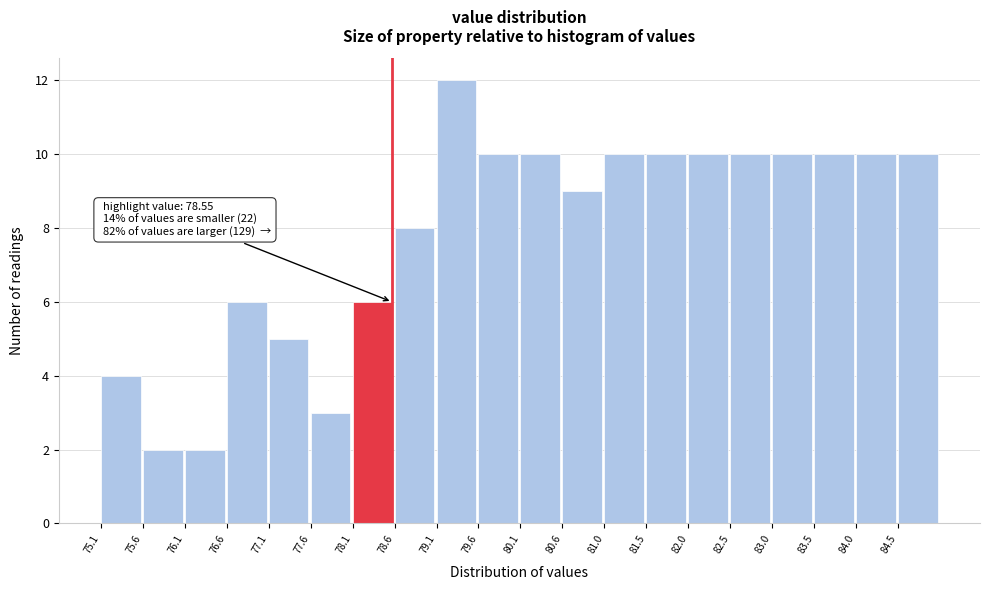

Which range on the x-axis has the tallest bar?

79.05 to 79.55